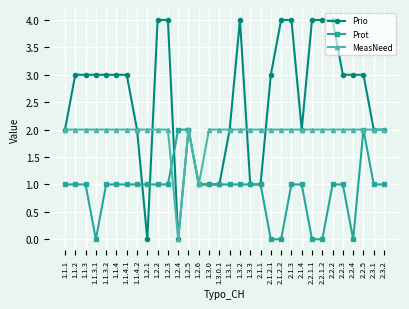

What position from the left is 1.2.4?

12